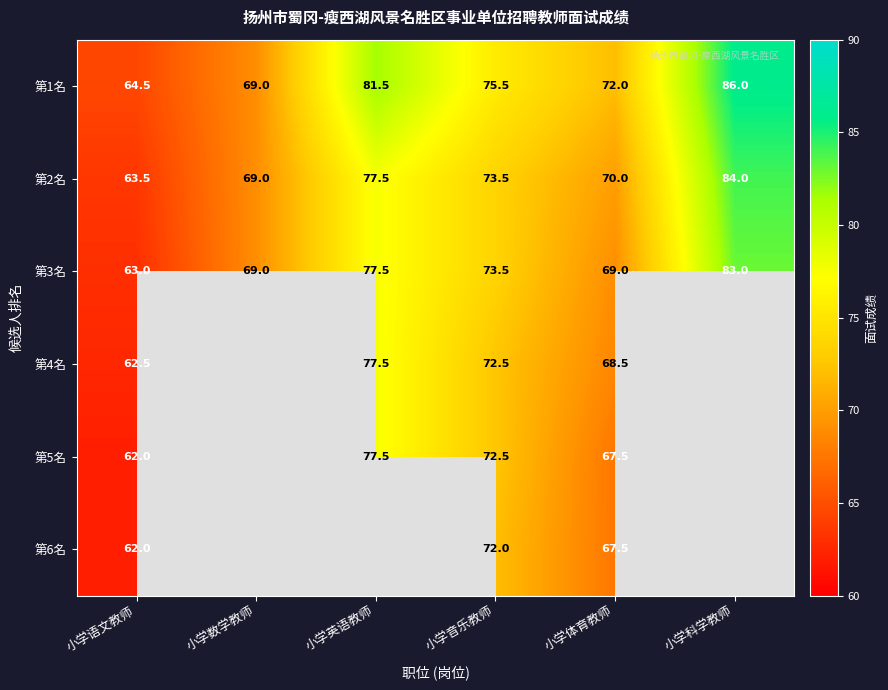

At which label does 第3名 first exceed 73?

小学英语教师